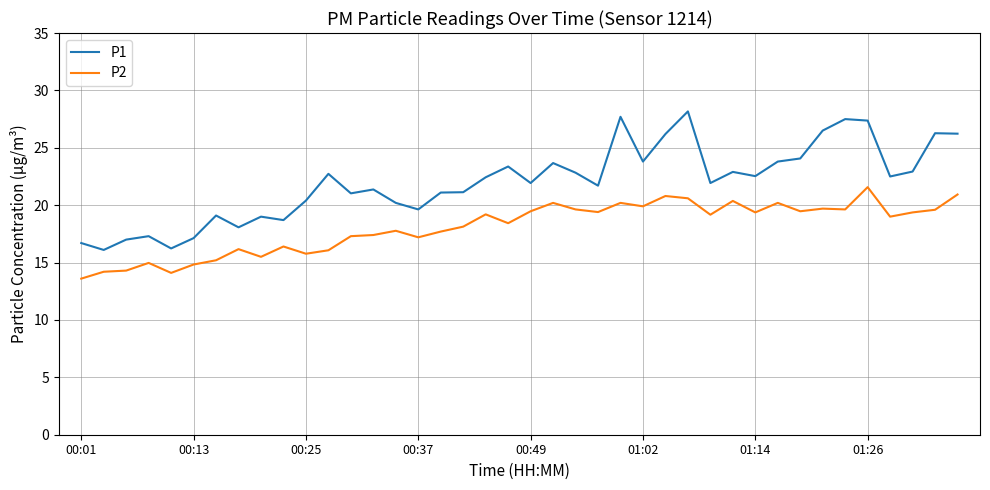

In P2, how many points are lower than both neighbors (excluding endpoints)?

12